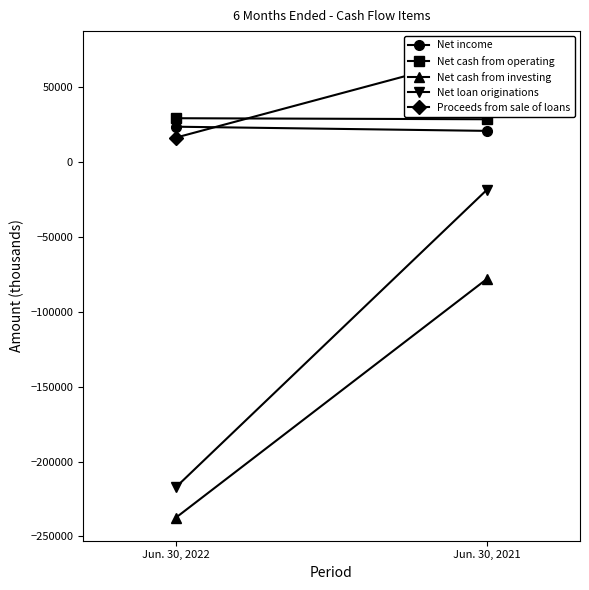

What is the spread (max minus min) of values at Jun. 30, 2022?

266769